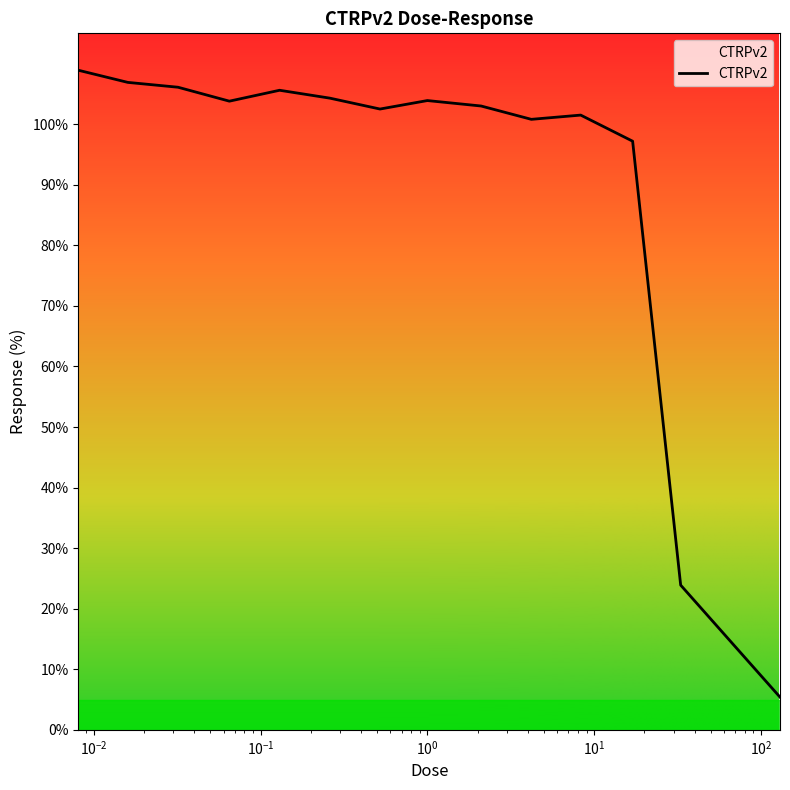

How many lines are shown in the chart?

1